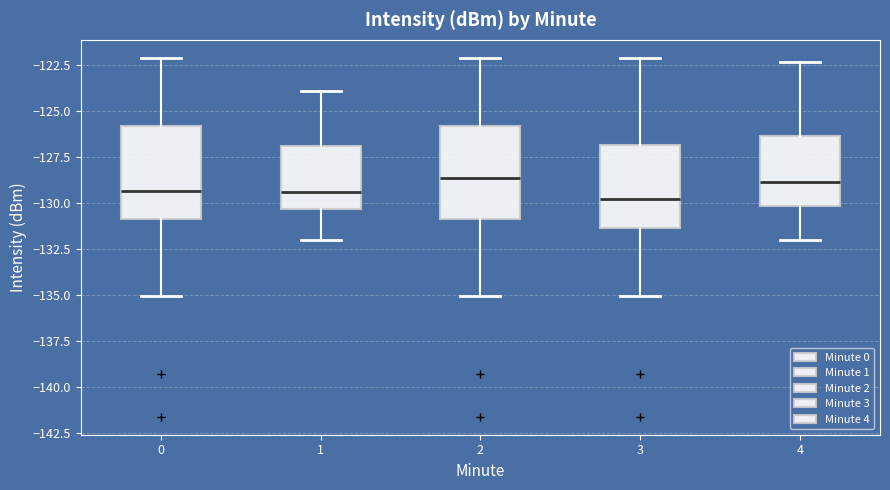

Where does the lower whisker of the box at x = 2 end on the y-axis? The values are not printed on the chart, so give them approximately, as read against the axis.

-135.0